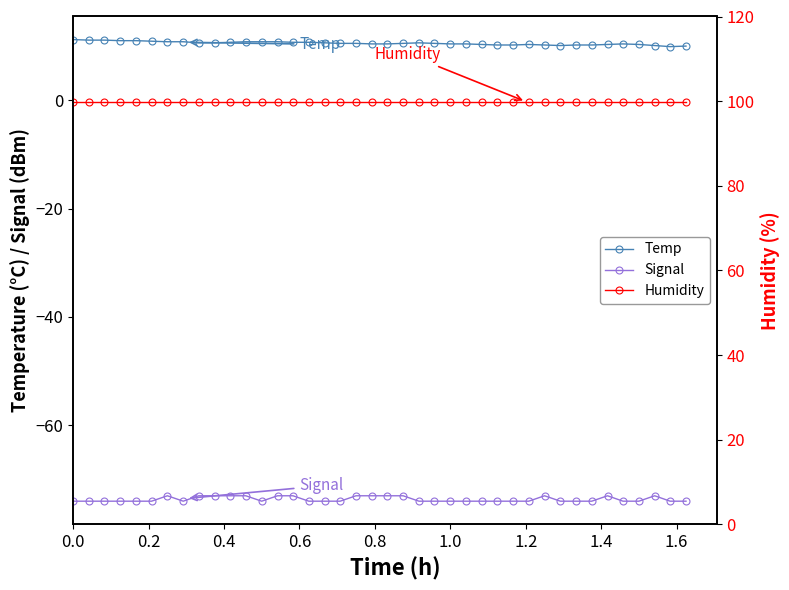

What is the minimum value for Signal?

-74.0